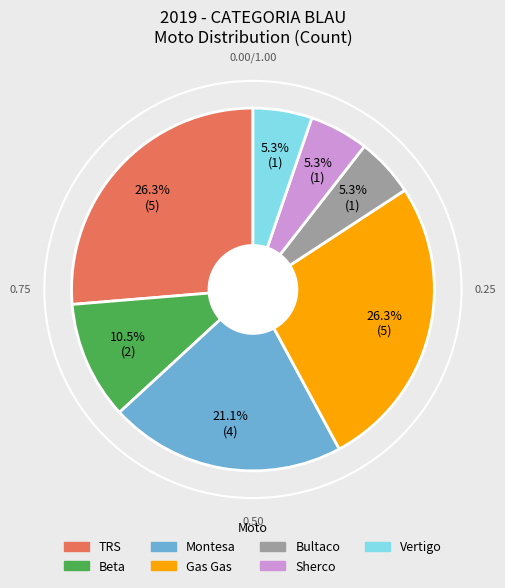

Combined, do Beta and Montesa account for over 50%?

No